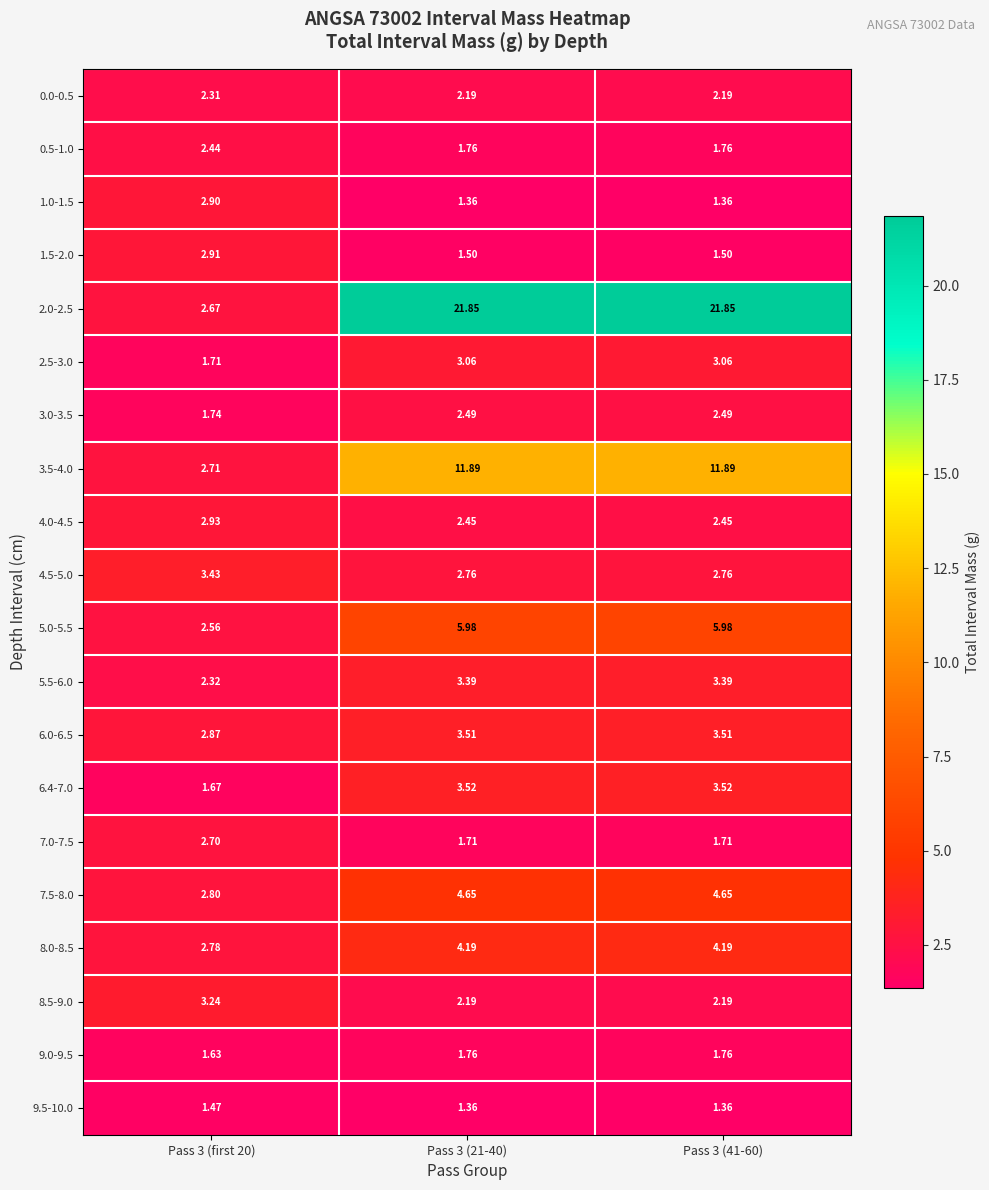

At Pass 3 (first 20), list the series in order from largest to smallest.

4.5-5.0, 8.5-9.0, 4.0-4.5, 1.5-2.0, 1.0-1.5, 6.0-6.5, 7.5-8.0, 8.0-8.5, 3.5-4.0, 7.0-7.5, 2.0-2.5, 5.0-5.5, 0.5-1.0, 5.5-6.0, 0.0-0.5, 3.0-3.5, 2.5-3.0, 6.4-7.0, 9.0-9.5, 9.5-10.0